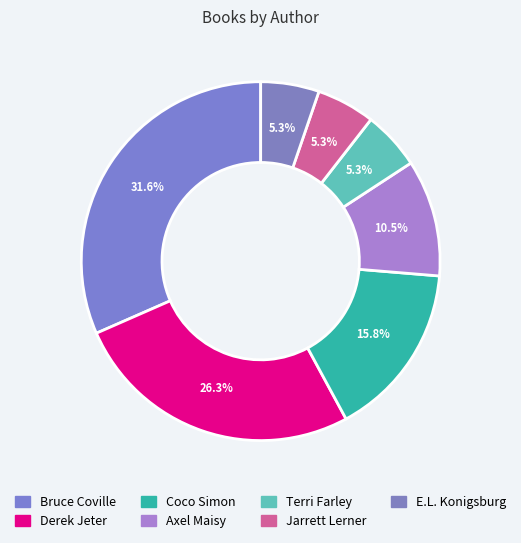

How many slices are in this pie chart?

7